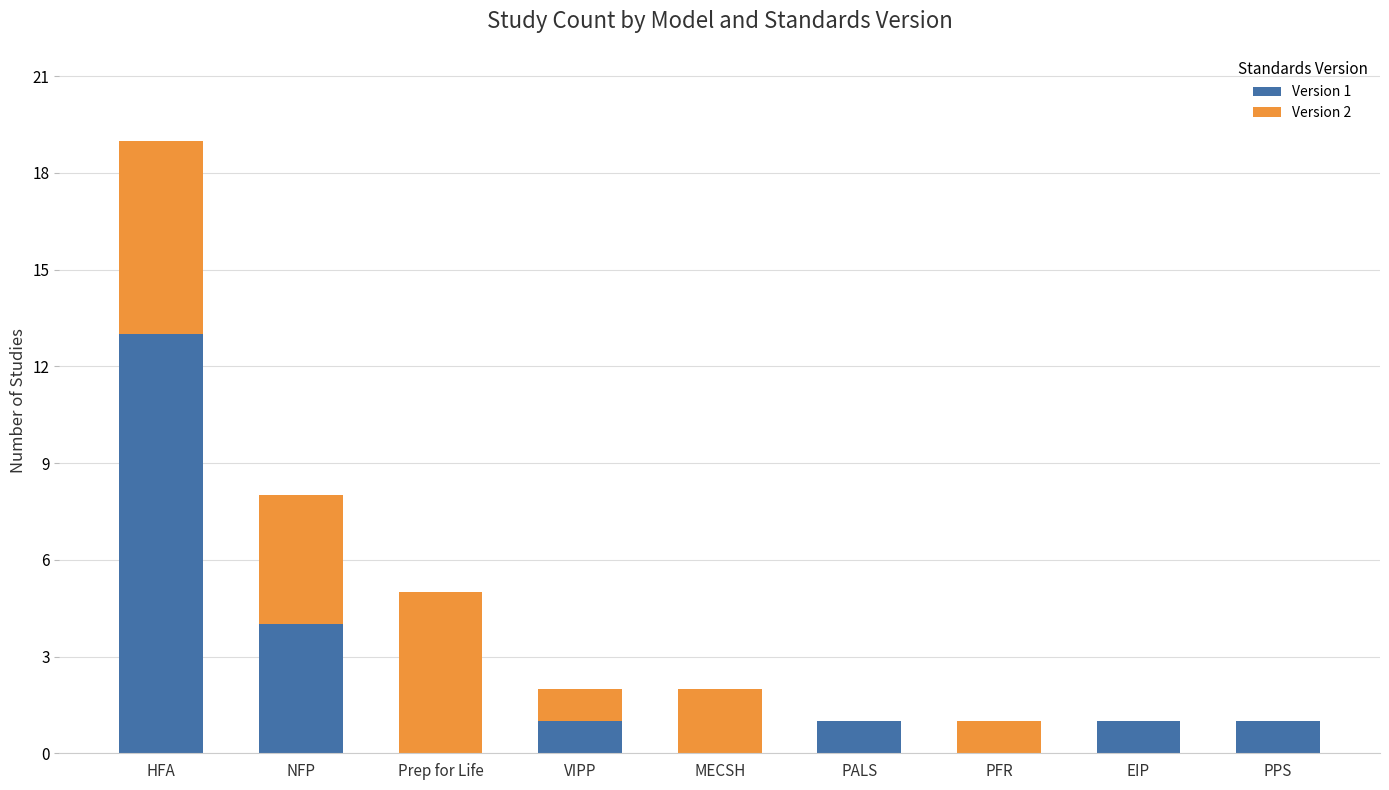

At which label does Version 1 reach its peak?

HFA